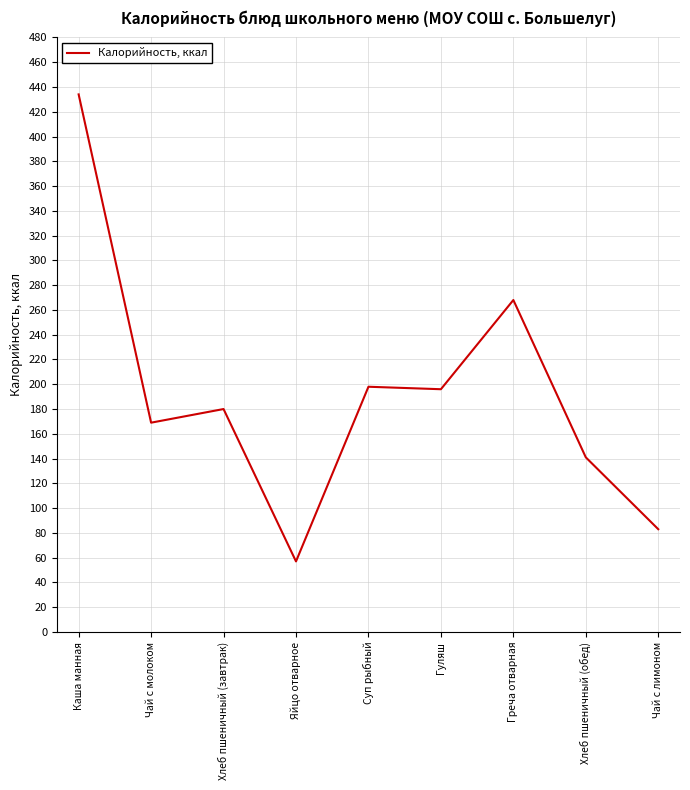

Which label corresponds to the largest value in the chart?

Каша манная